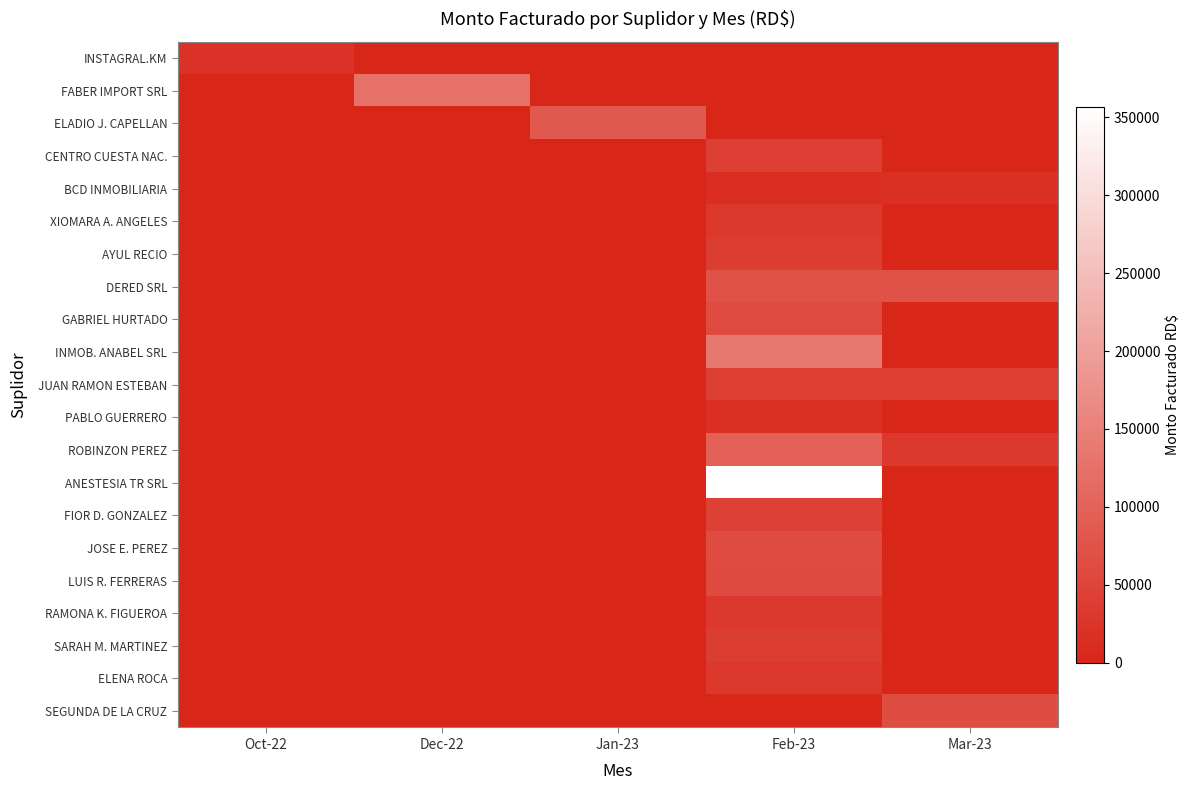

How many categories are shown in the chart?

5